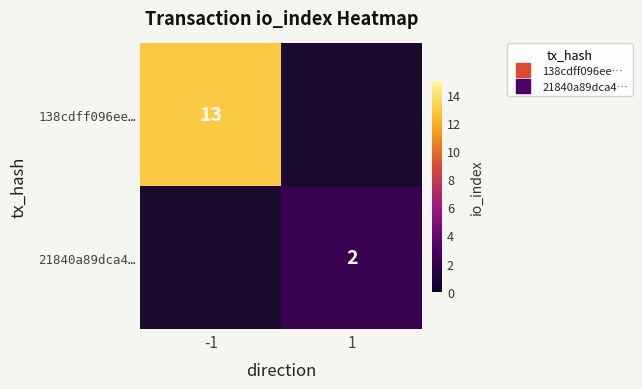

Which category has the highest value in the 21840a89dca4… series?

-1